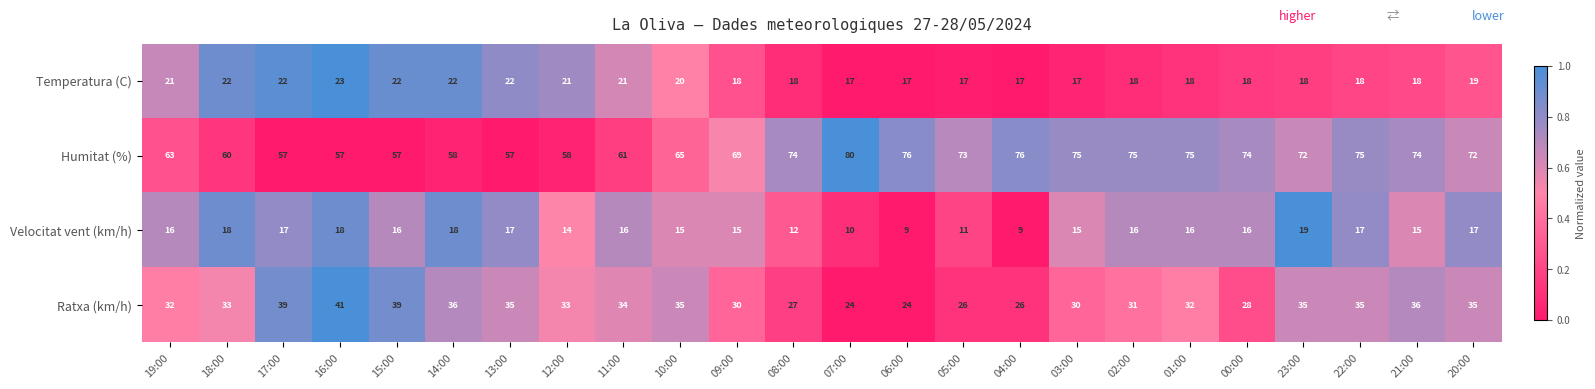

What is the sum of all Humitat (%) values?

1633